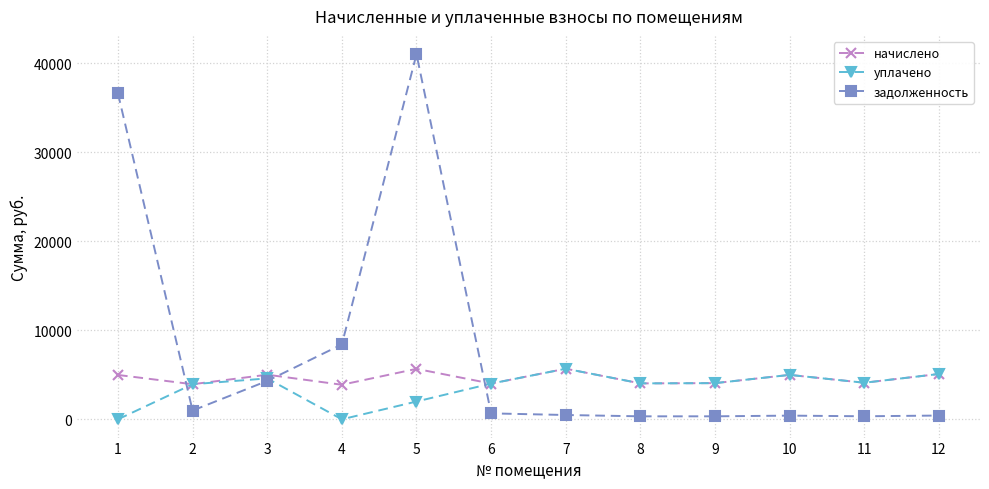

What is the difference between the maximum and second lowest values in the начислено series?

1740.8